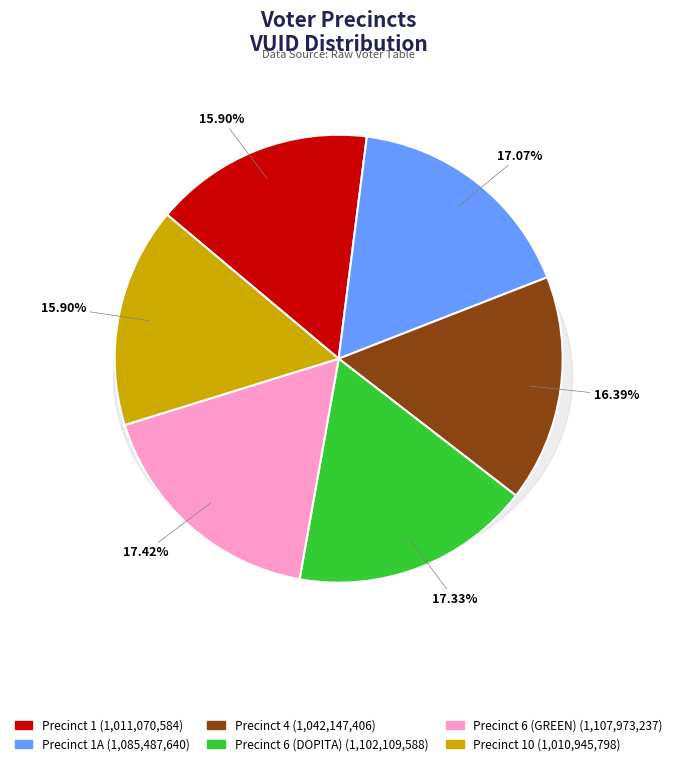

To the nearest percent, what percentage of the pie is Precinct 6 (DOPITA)?

17%